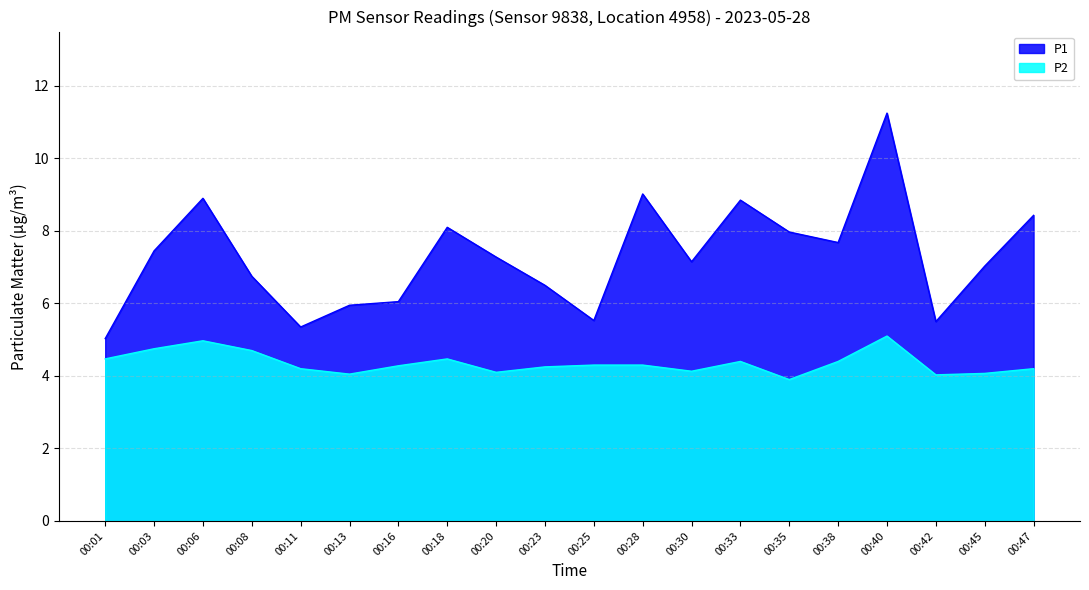

What is the maximum value for P1?

11.2